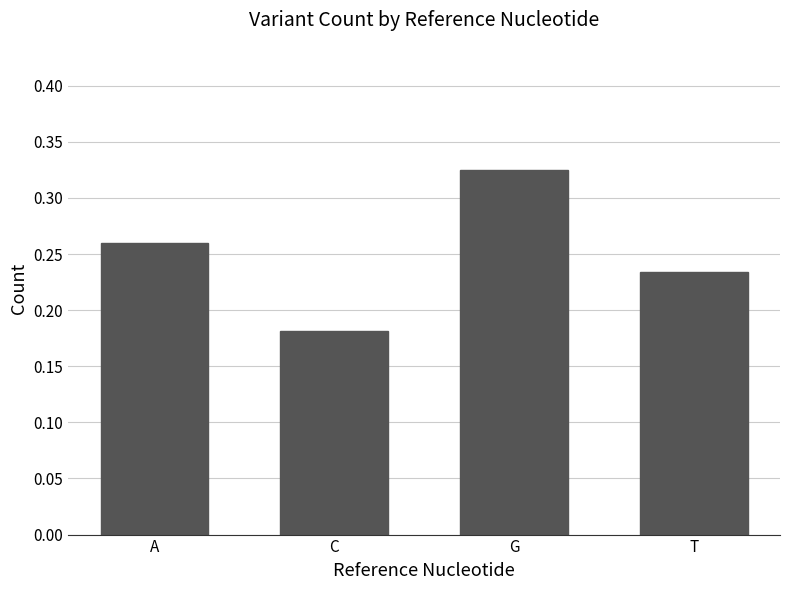

What is the label of the 1st bar from the left?

A